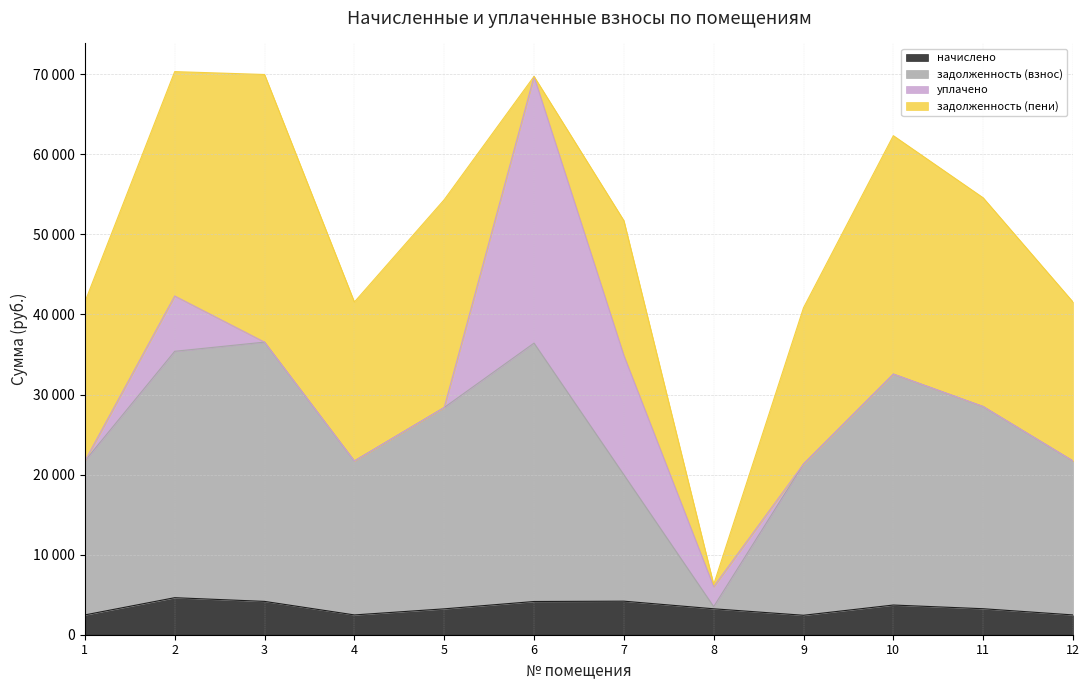

What is the difference between the начислено values at 1 and 3?

1690.7